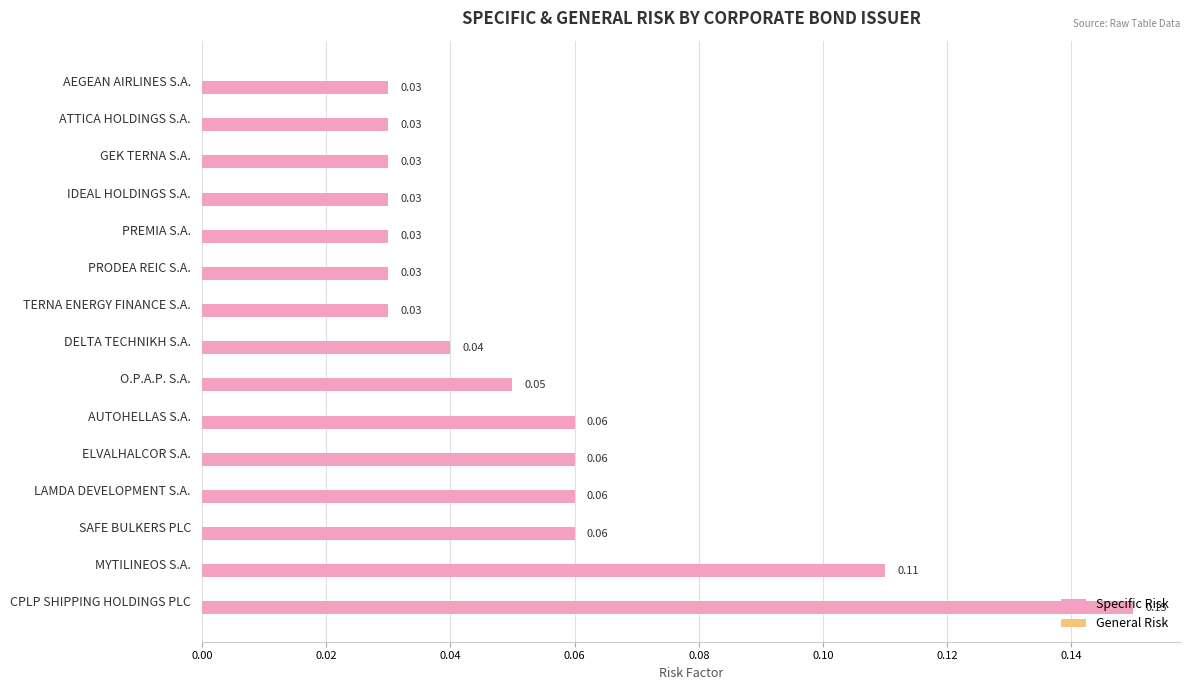

What is the label of the 3rd bar from the bottom?

SAFE BULKERS PLC